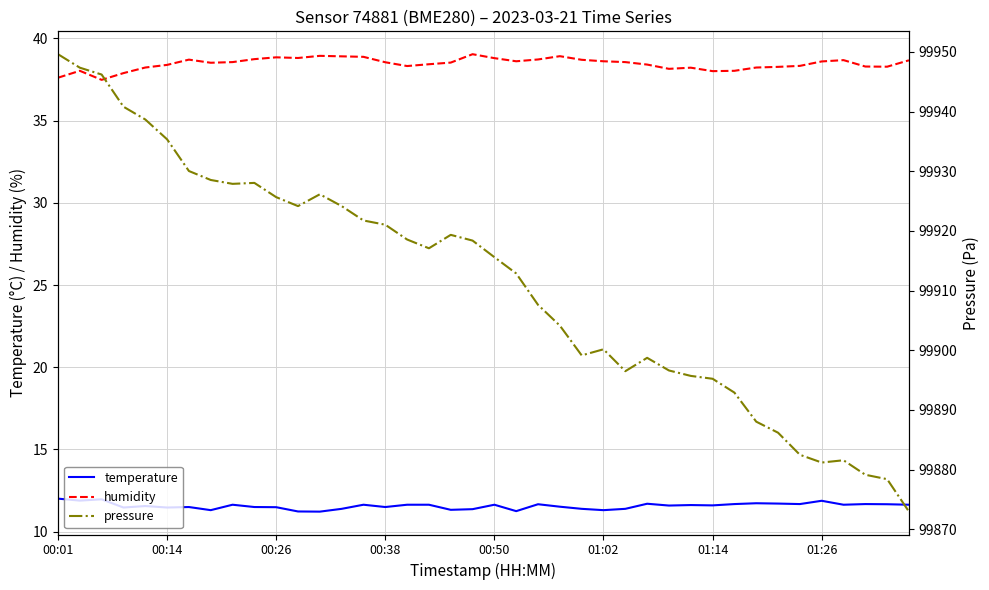

What is the approximate value of temperature at 33?

11.7